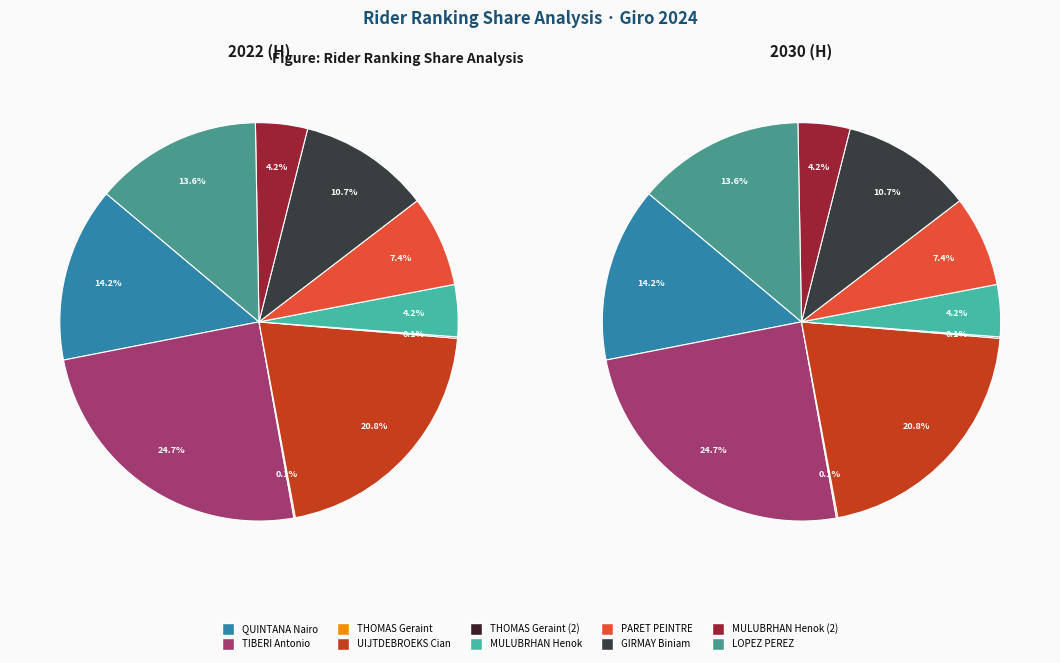

What portion of the pie excludes GIRMAY Biniam?

89.3%